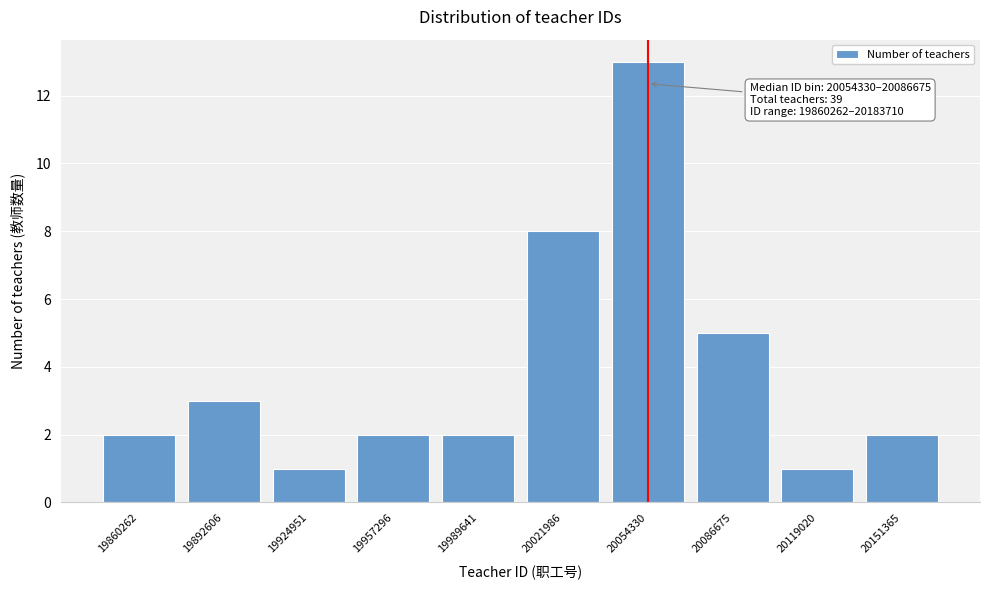

Reading left to right, transcribe all the data shown in this chart.

2	3	1	2	2	8	13	5	1	2